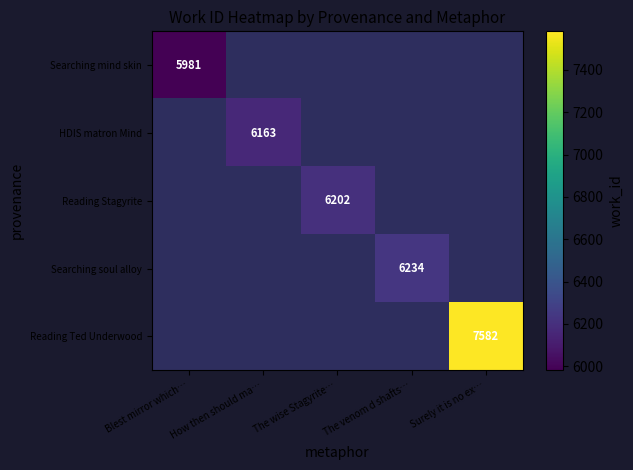

Which category has the highest value across all series?

Surely it is no ex…